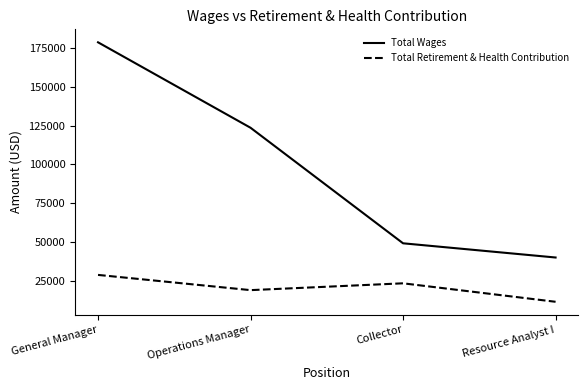

How many lines are shown in the chart?

2